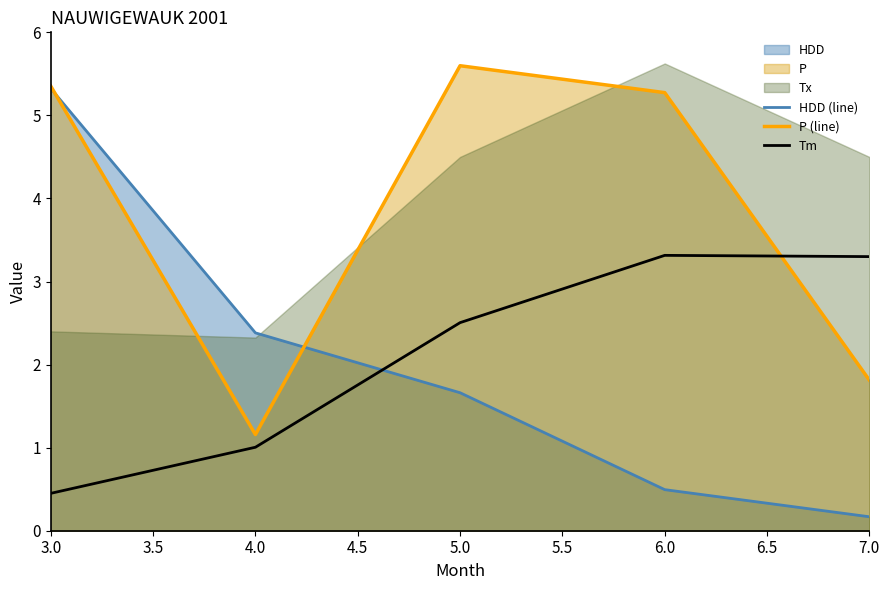

Reading left to right, extract all data points from this chart.

HDD (line): 5.3	2.4	1.7	0.5	0.2
P (line): 5.4	1.2	5.6	5.3	1.8
Tm: 0.4	1.0	2.5	3.3	3.3